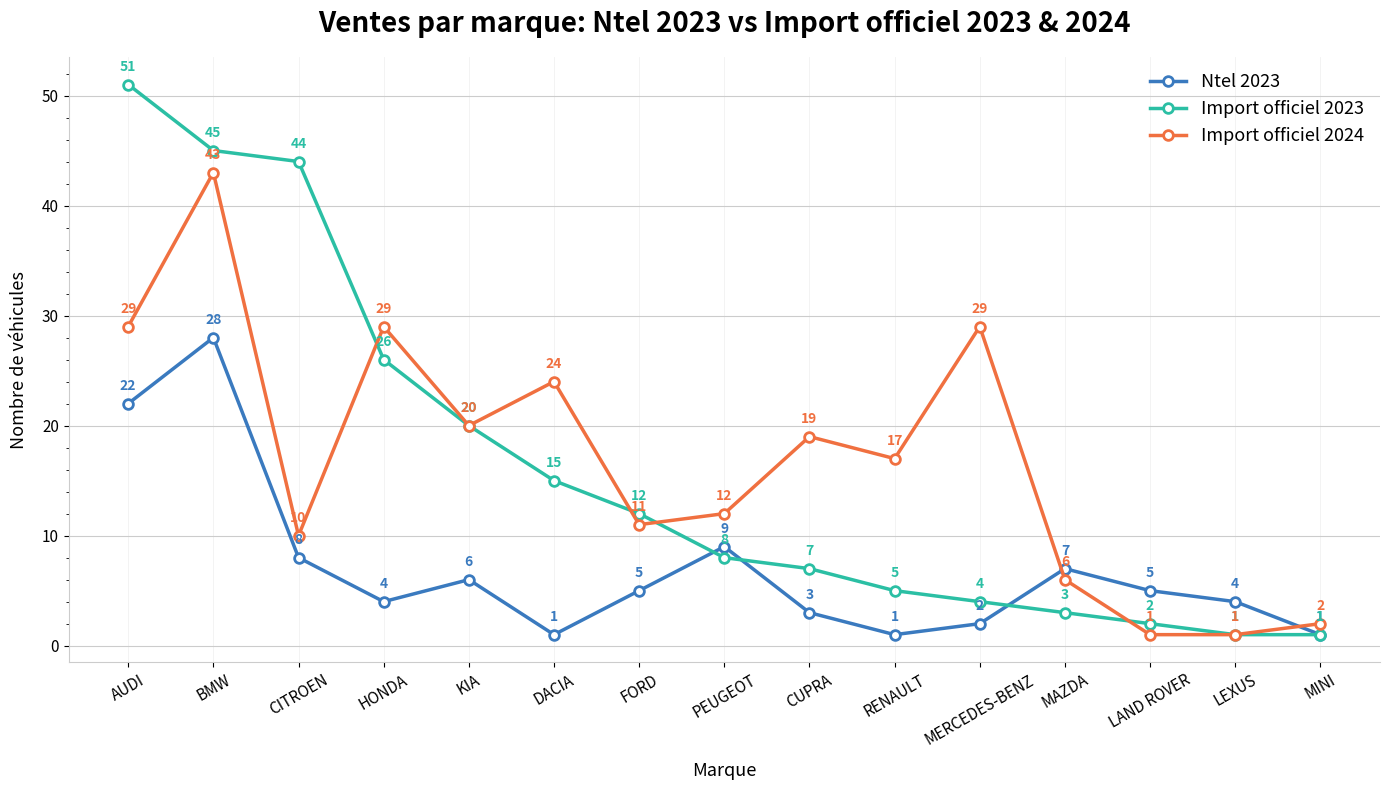

List the series in order of their peak value, lowest first.

Ntel 2023, Import officiel 2024, Import officiel 2023